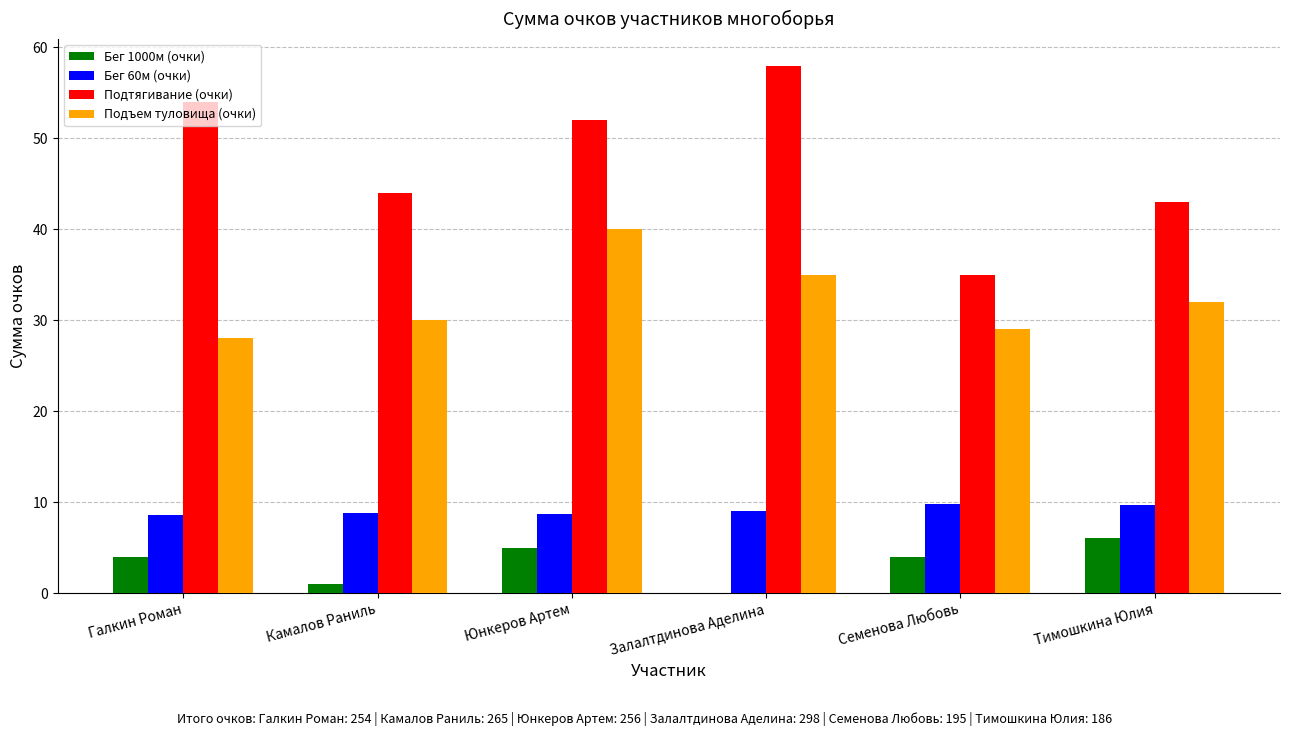

Count the number of categories in the chart.

6